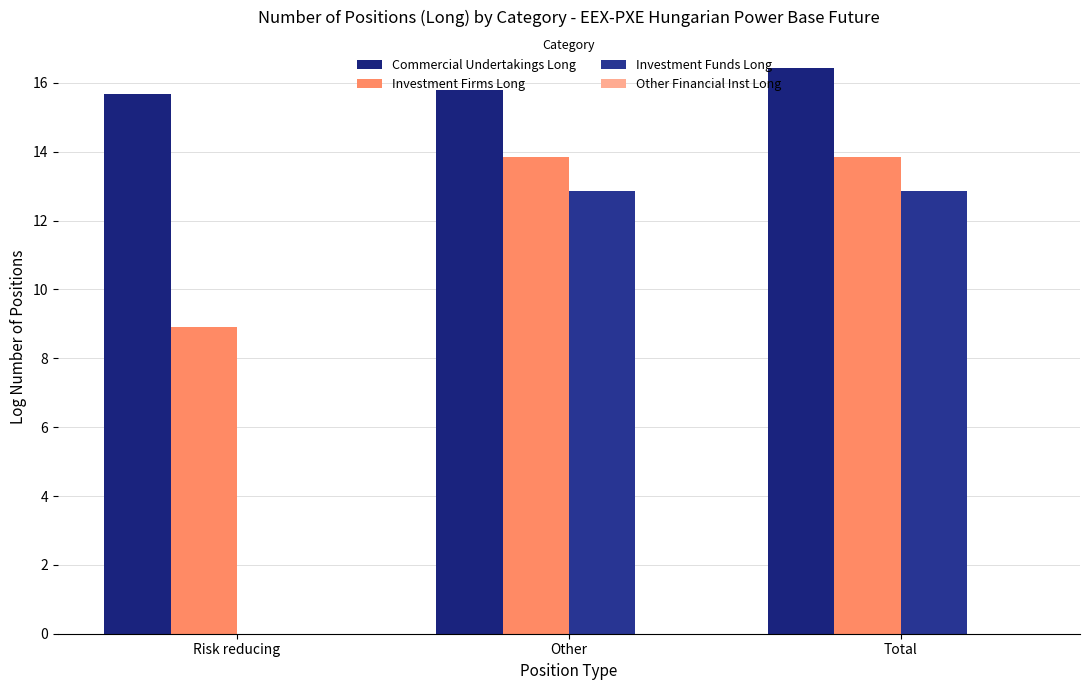

What is the total value across all series at Risk reducing?

24.6